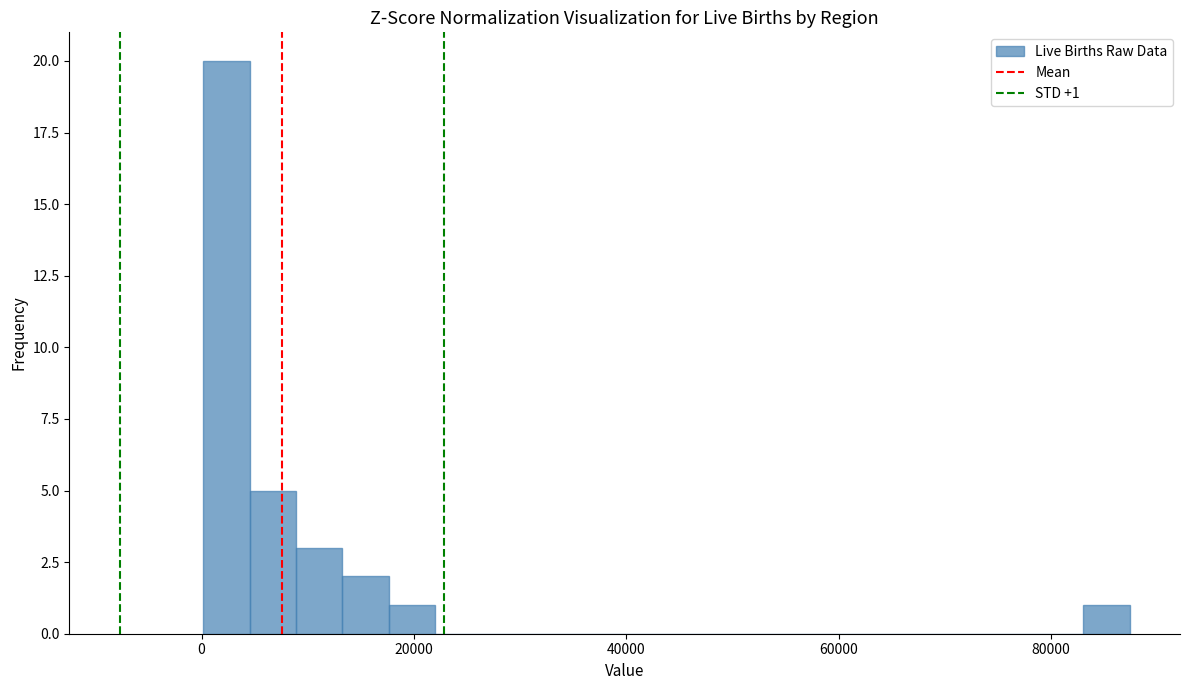

Read against the x-axis, roughly where is the centre of the tallest bar?

2000